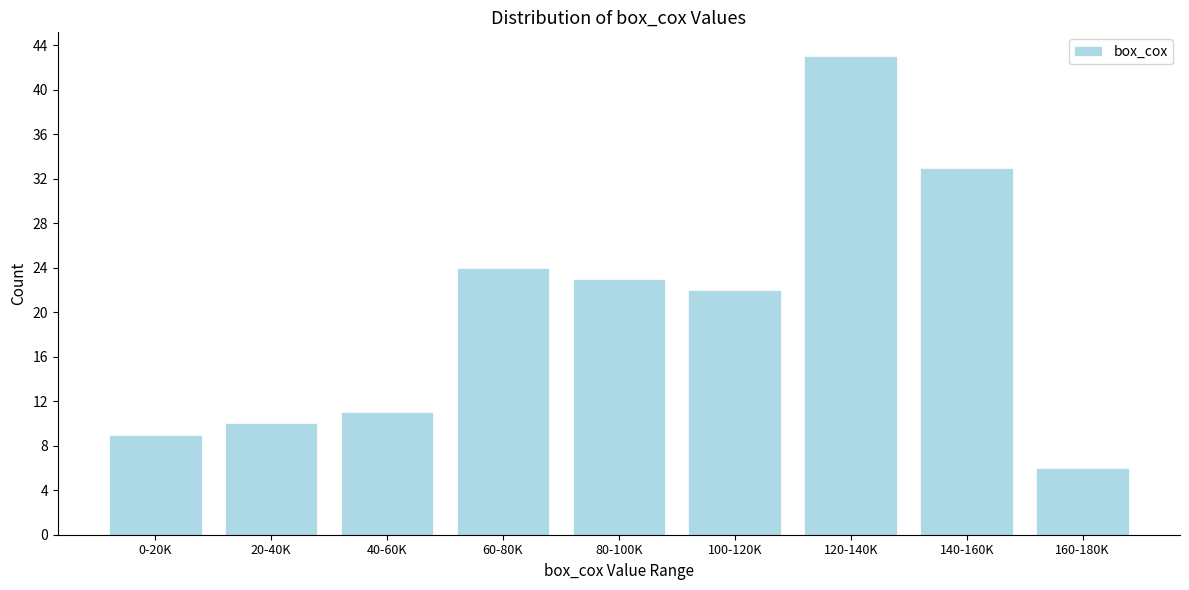

Reading left to right, list all the values displayed in this chart.

0-20K=9	20-40K=10	40-60K=11	60-80K=24	80-100K=23	100-120K=22	120-140K=43	140-160K=33	160-180K=6